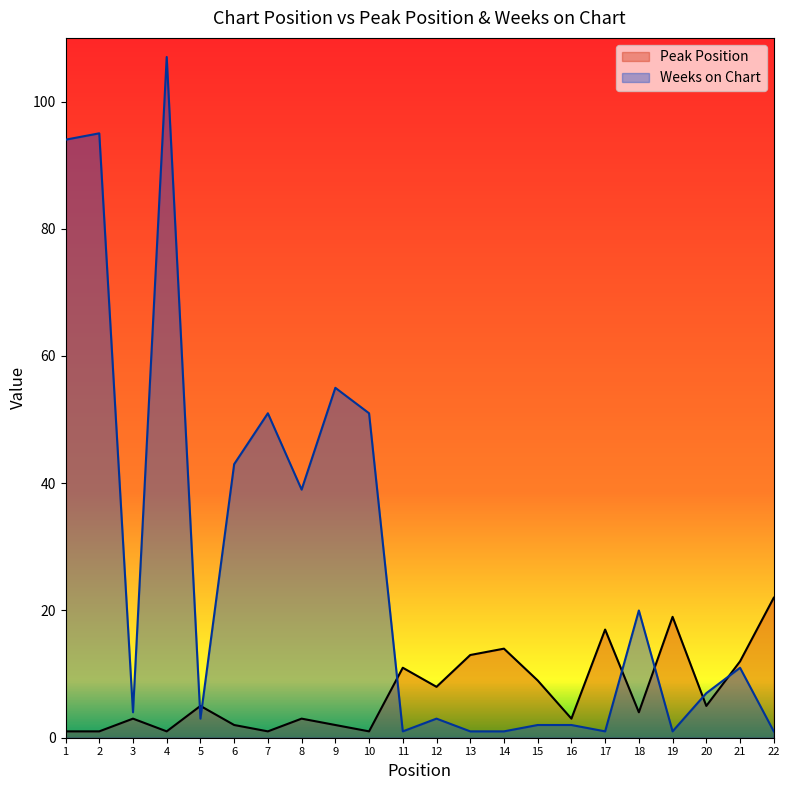

True or false: Weeks on Chart has more than 0 interior local peaks.

True